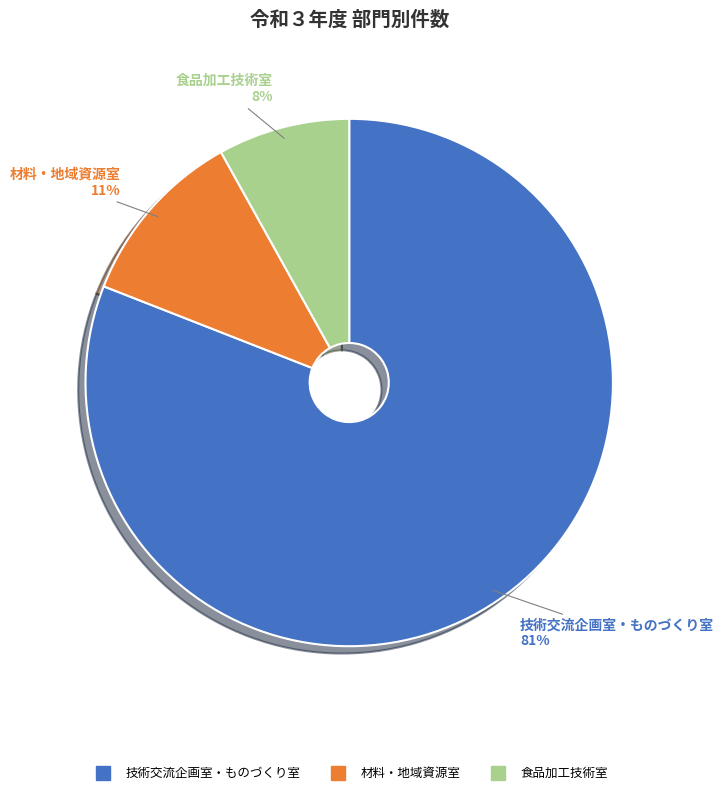

Does any single category account for the majority?

Yes